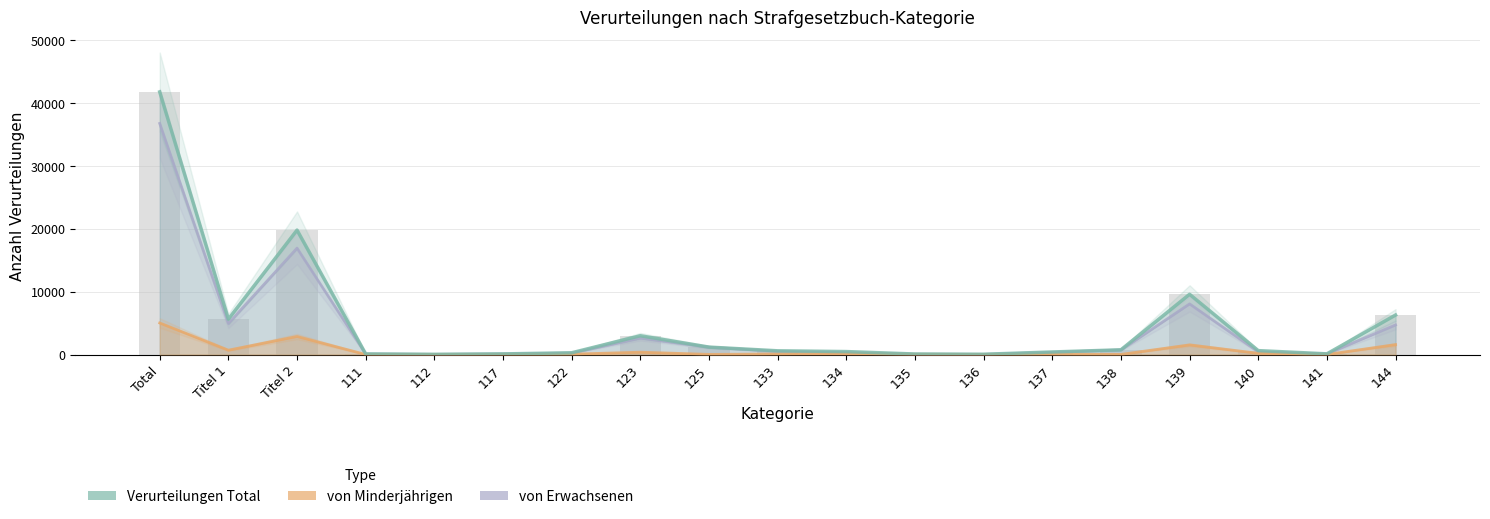

Reading right to left, transcribe all the data shown in this chart.

144=6286	141=108	140=621	139=9586	138=750	137=405	136=42	135=82	134=470	133=591	125=1182	123=2987	122=278	117=99	112=30	111=93	Titel 2=19805	Titel 1=5629	Total=41798